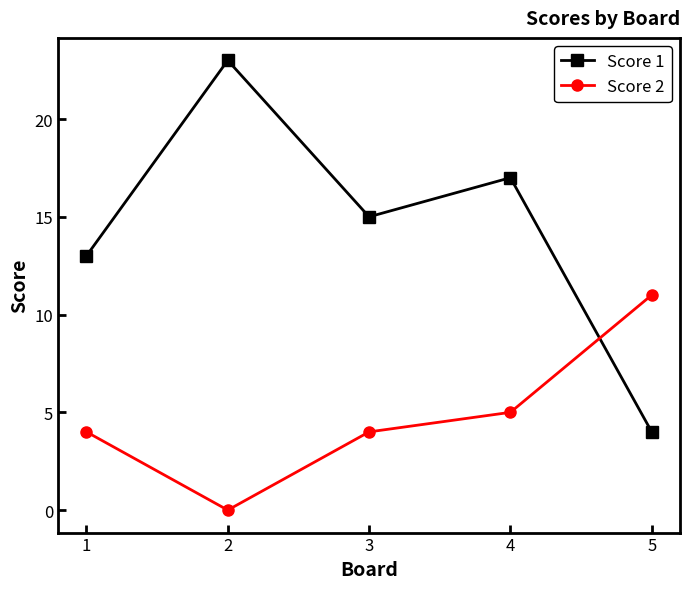

List the series in order of their peak value, highest first.

Score 1, Score 2